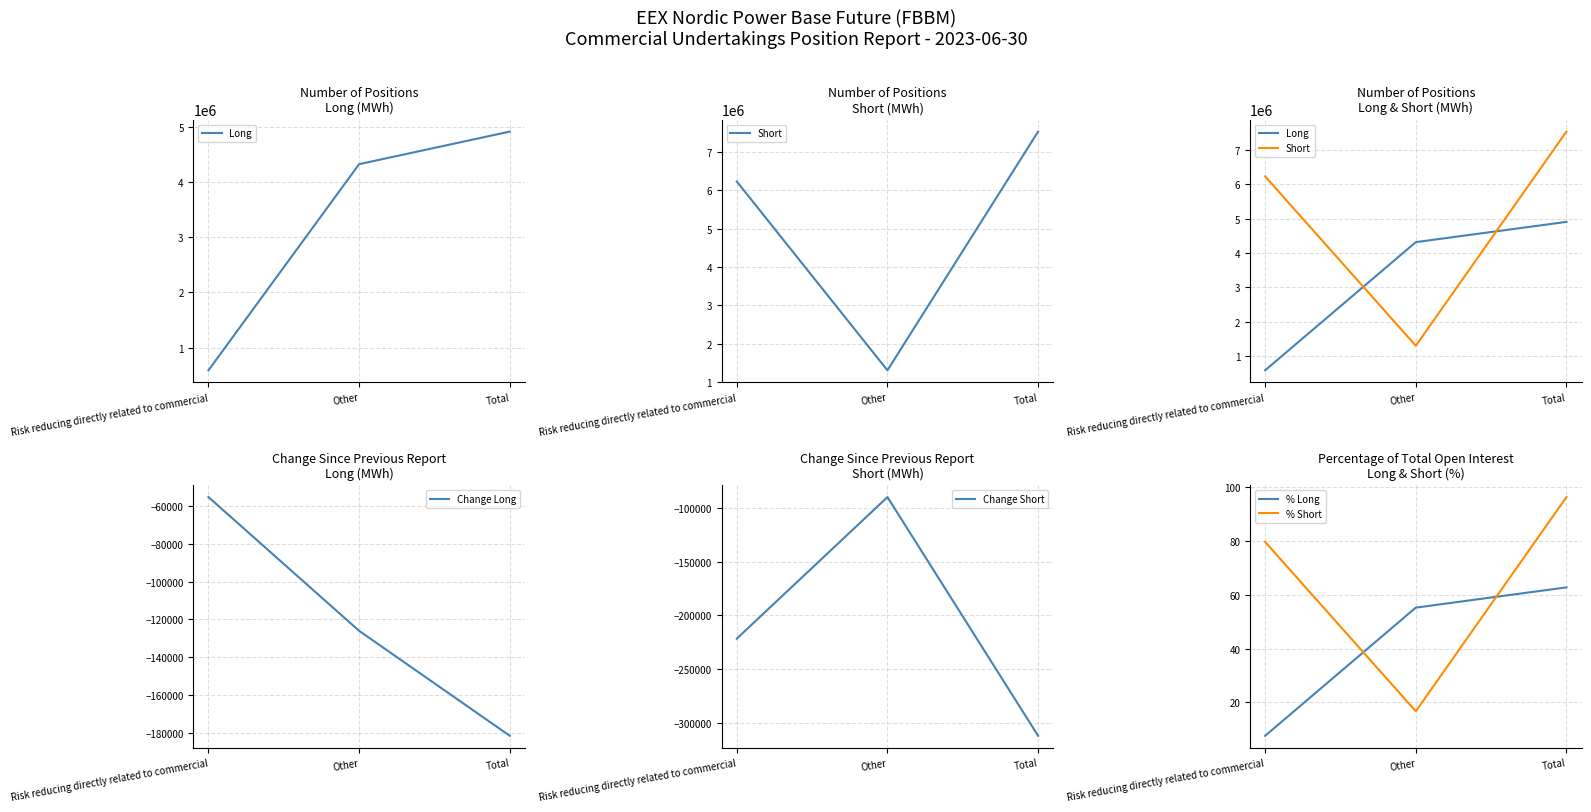

List the labels in order of % Long value, largest first.

Total, Other, Risk reducing directly related to commercial